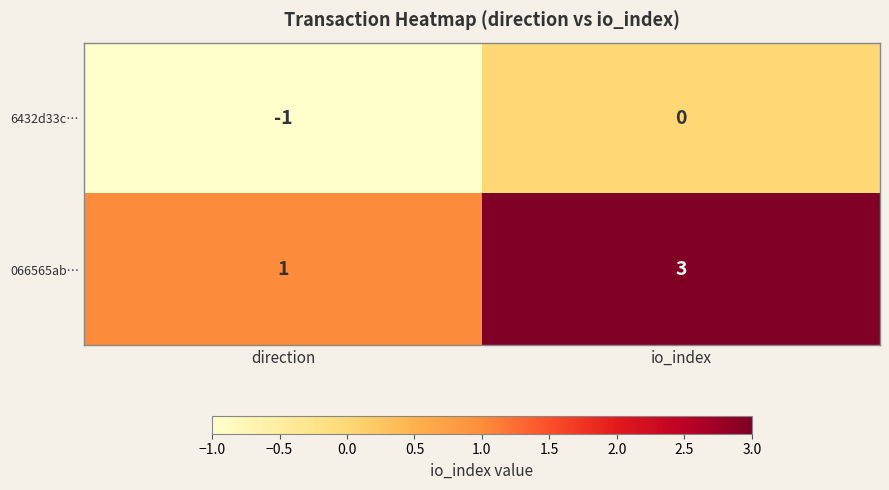

Reading left to right, list all the values displayed in this chart.

6432d33c…: direction=-1	io_index=0
066565ab…: direction=1	io_index=3